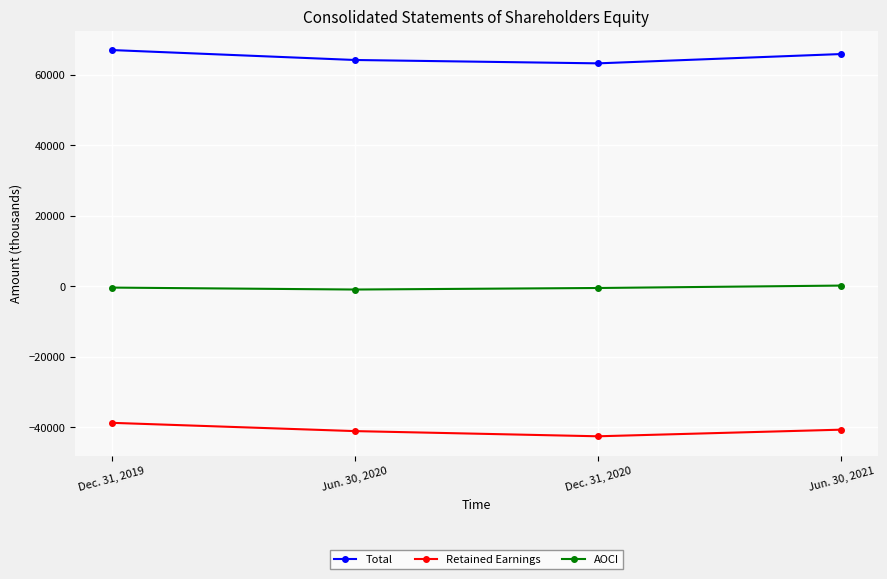

In Retained Earnings, how many points are lower than both neighbors (excluding endpoints)?

1